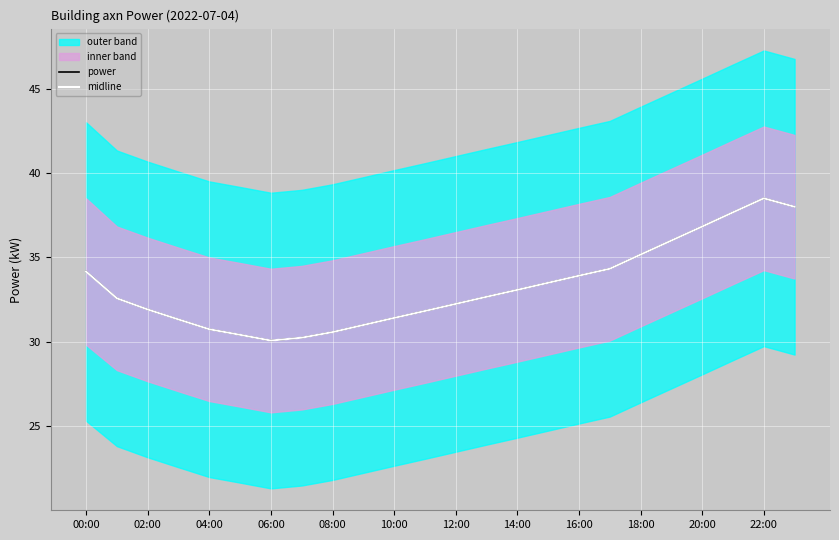

How many interior local valleys does the midline series have?

1